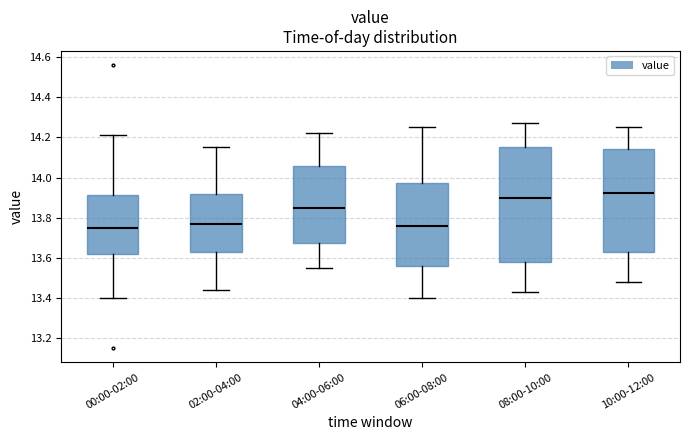

Reading left to right, read every box against the y-axis: the position of its median line, the range the box covers, and the ends of its whiskers. The values are not printed on the chart, so give them approximately, as read against the axis.

00:00-02:00: median 13.76, box 13.62 to 13.92, whiskers 13.40 to 14.22
02:00-04:00: median 13.78, box 13.62 to 13.92, whiskers 13.44 to 14.16
04:00-06:00: median 13.86, box 13.68 to 14.06, whiskers 13.56 to 14.22
06:00-08:00: median 13.76, box 13.56 to 13.98, whiskers 13.40 to 14.26
08:00-10:00: median 13.90, box 13.58 to 14.16, whiskers 13.44 to 14.28
10:00-12:00: median 13.92, box 13.62 to 14.14, whiskers 13.48 to 14.26